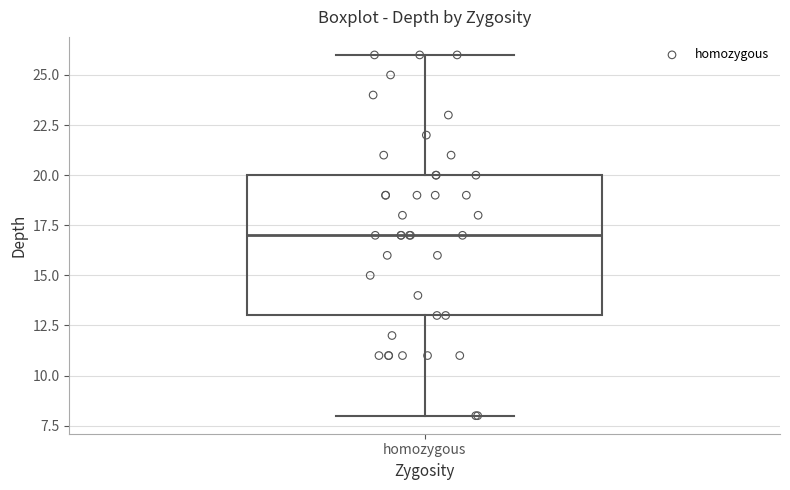

Where does the lower whisker of the box for homozygous end on the y-axis? The values are not printed on the chart, so give them approximately, as read against the axis.

8